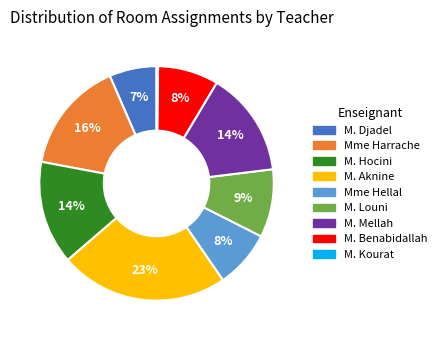

Is the sum of Mme Hellal and M. Mellah greater than half?

No